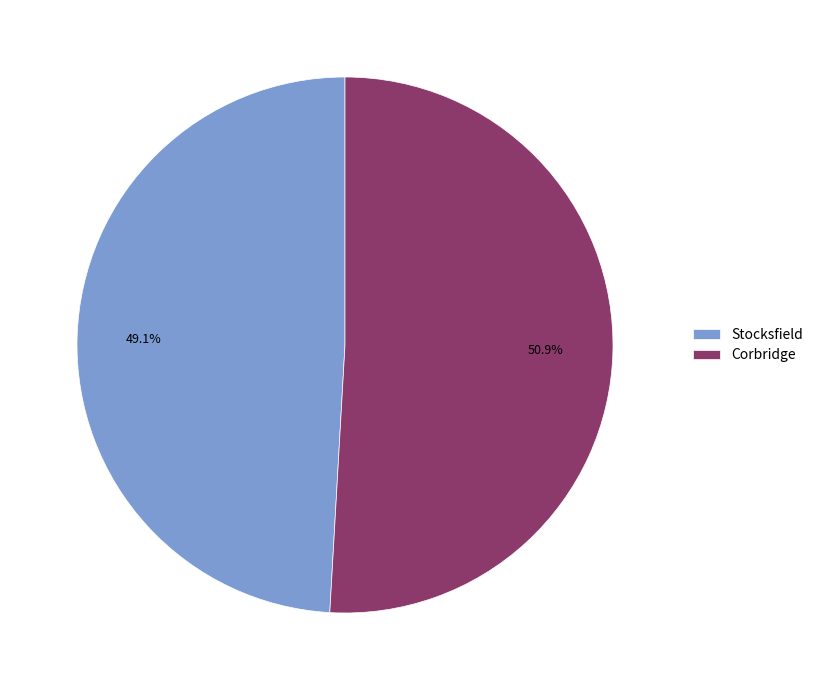

Is there any slice that represents more than half of the pie?

Yes